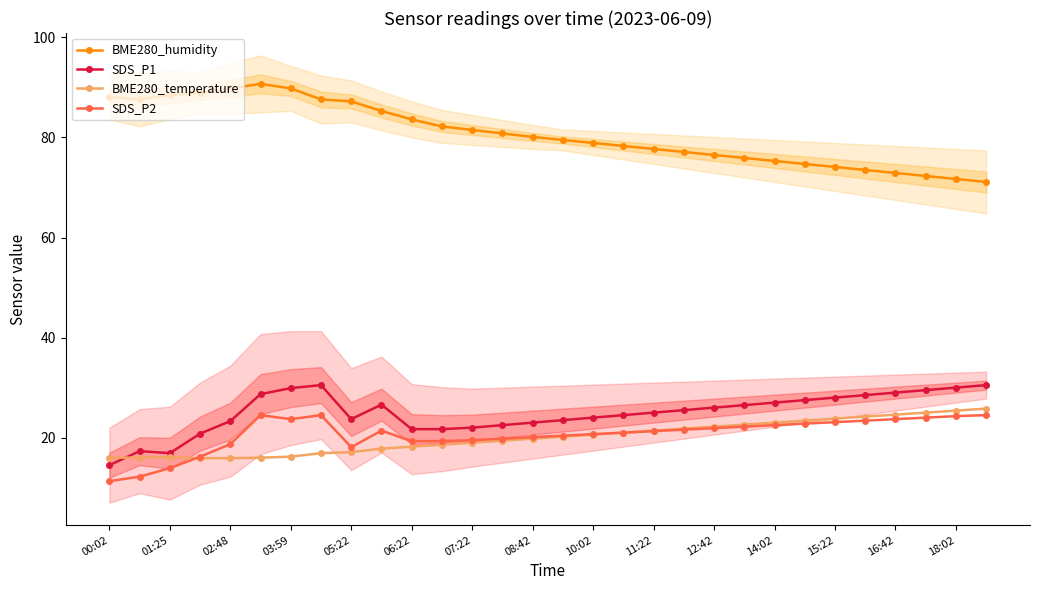

Where does the BME280_humidity series first go above 80?

00:02